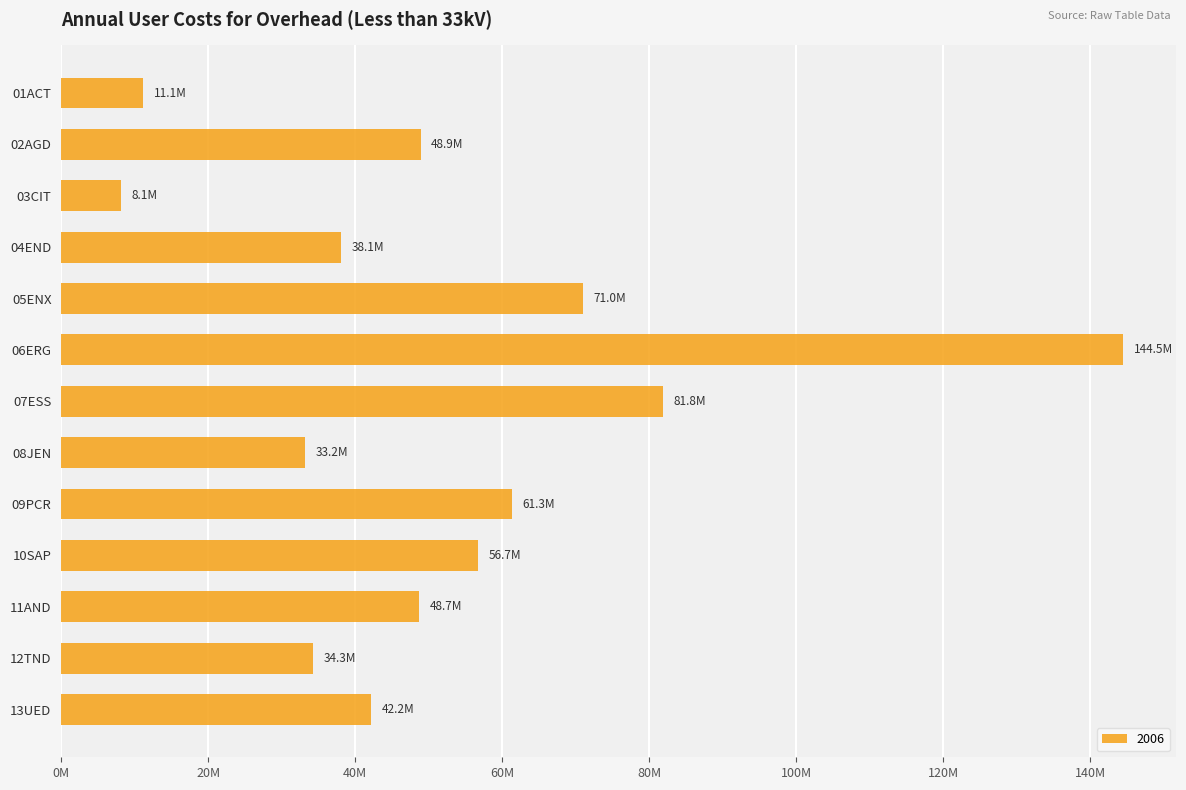

Which label corresponds to the smallest value in the chart?

03CIT